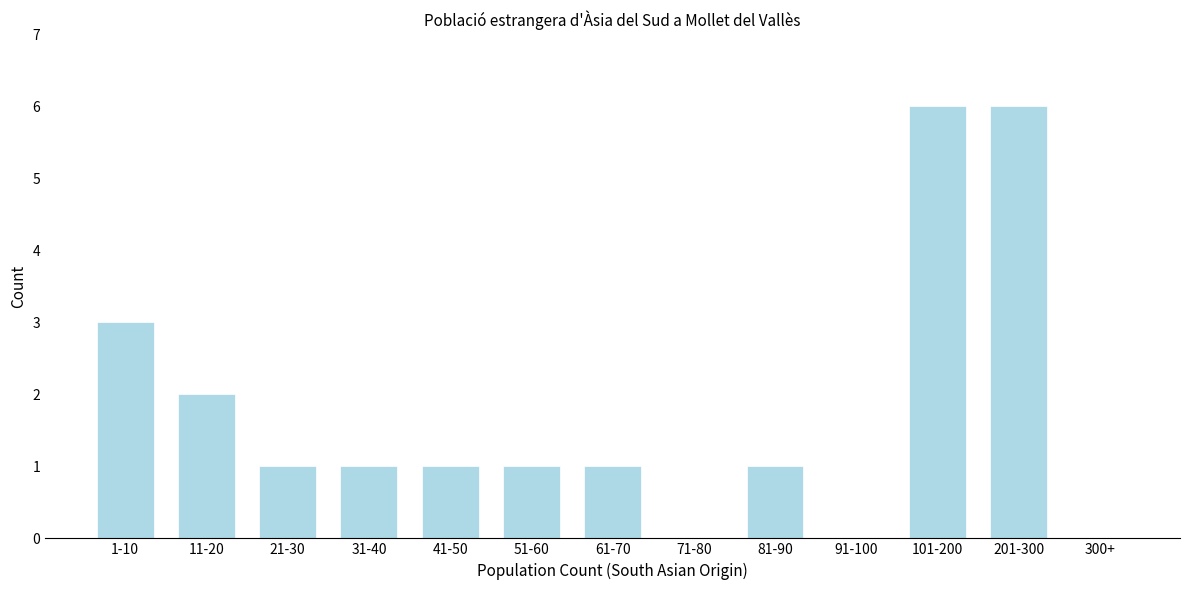

Reading left to right, transcribe all the data shown in this chart.

1-10=3	11-20=2	21-30=1	31-40=1	41-50=1	51-60=1	61-70=1	71-80=0	81-90=1	91-100=0	101-200=6	201-300=6	300+=0